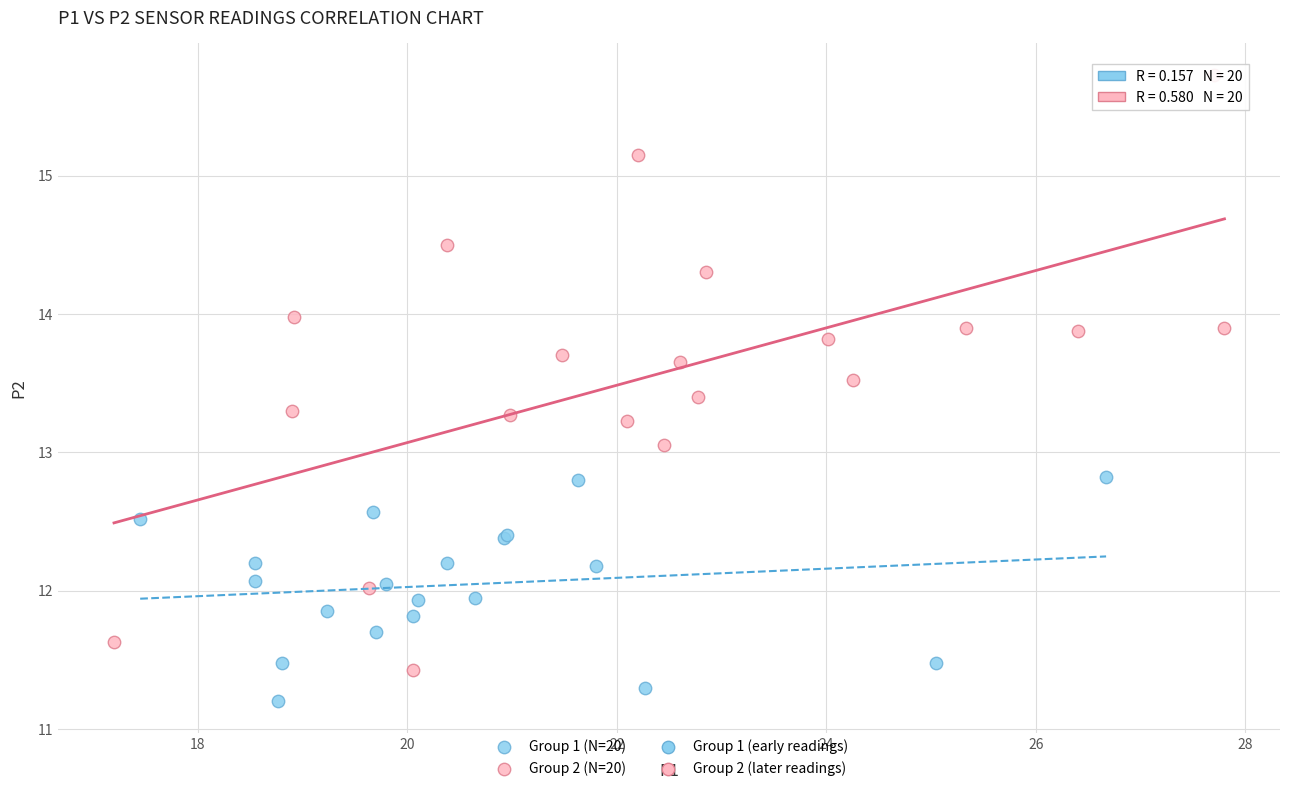

Which series has the widest spread of Y values?

Group 2 (N=20)